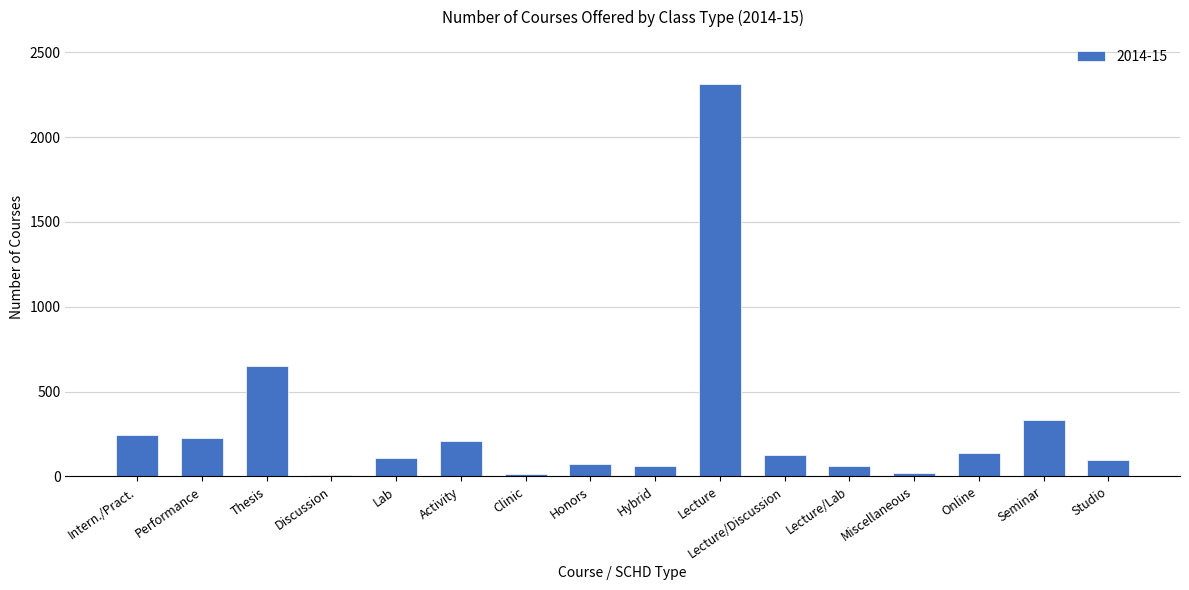

At which category does the chart reach its peak across all series?

Lecture